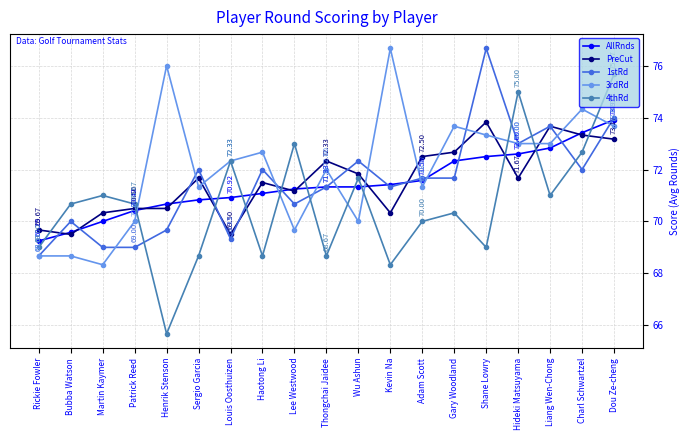

True or false: 1stRd has more than 1 interior local peaks.

True